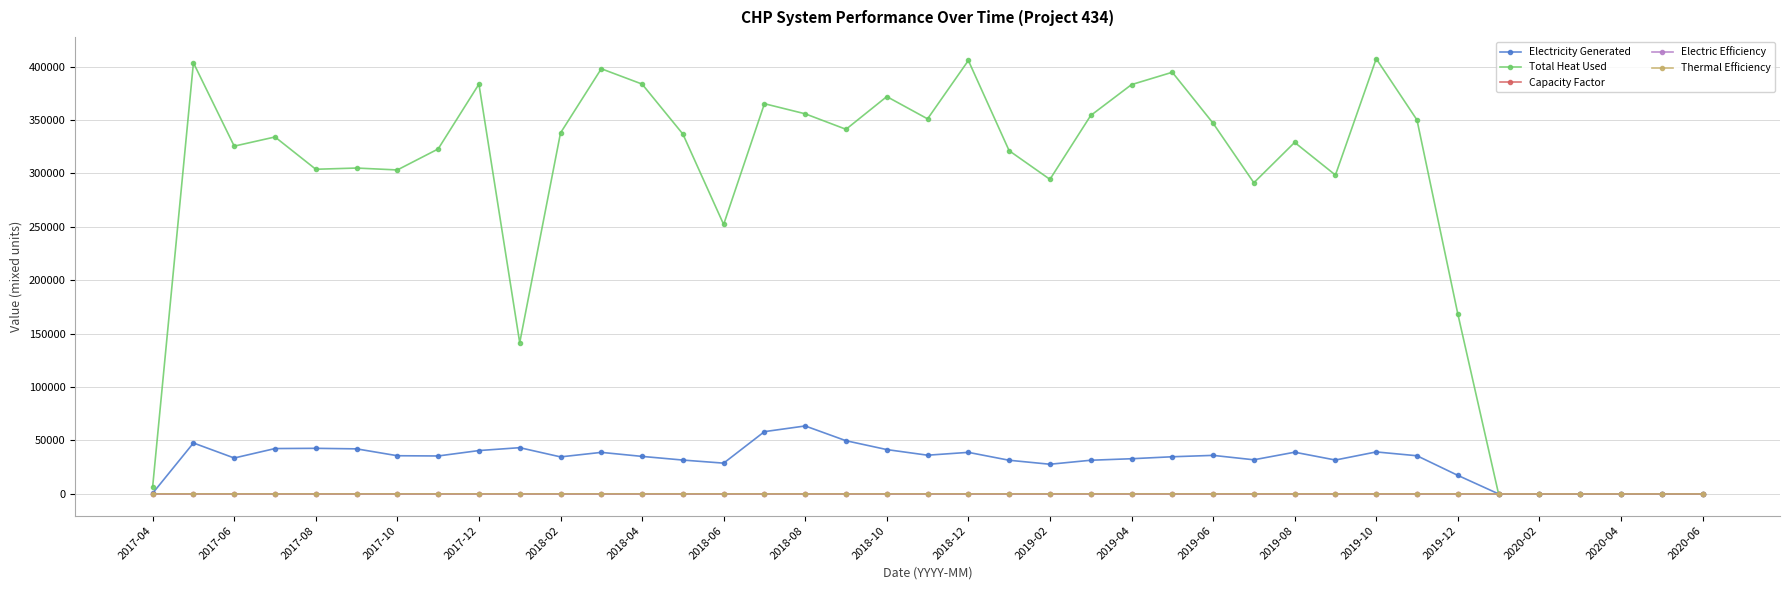

What is the maximum value for Total Heat Used?

407380.2